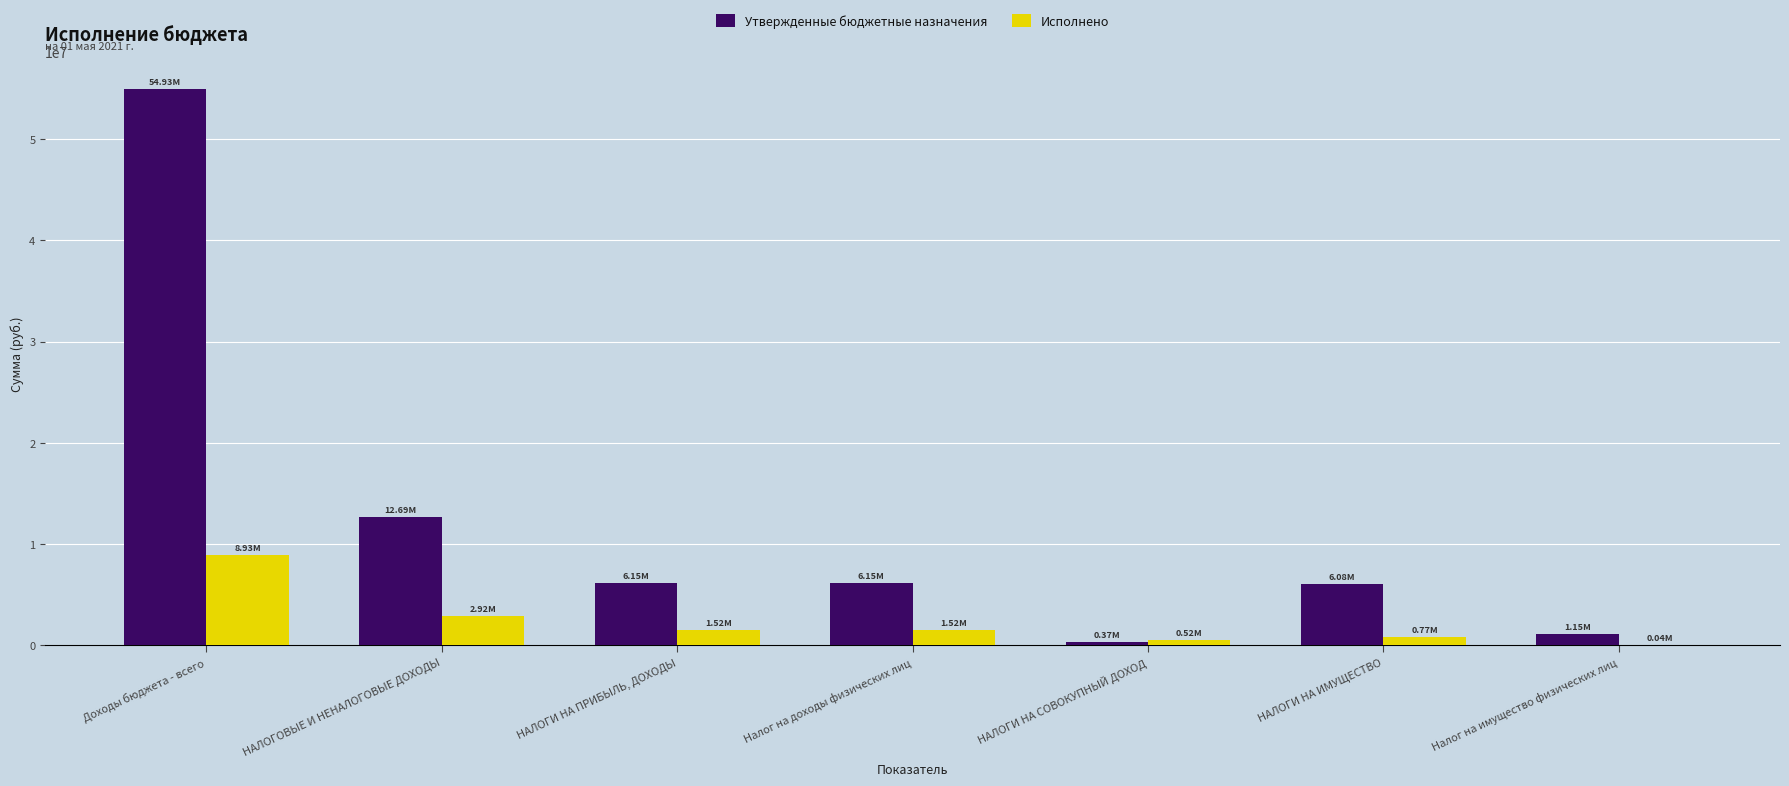

Is it true that Утвержденные бюджетные назначения equals 1634739.1 at НАЛОГИ НА ПРИБЫЛЬ, ДОХОДЫ?

False